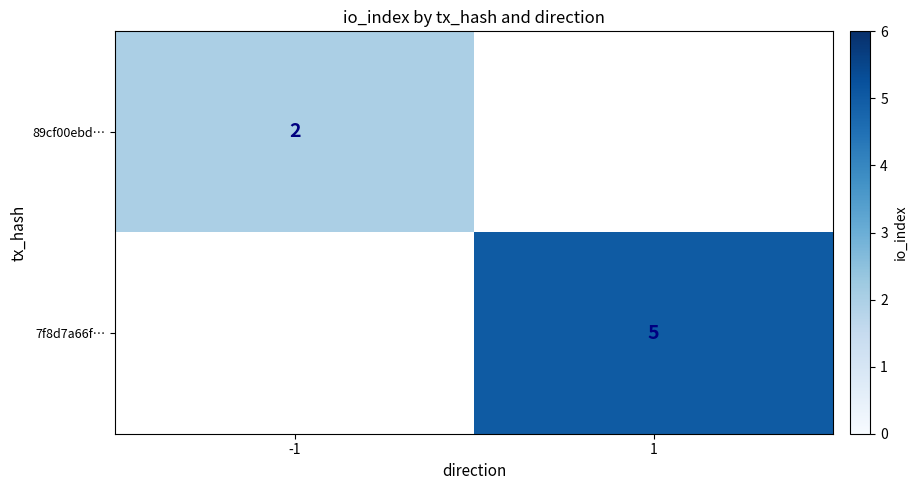

The 89cf00ebd… series shows 1 at -1. True or false?

False